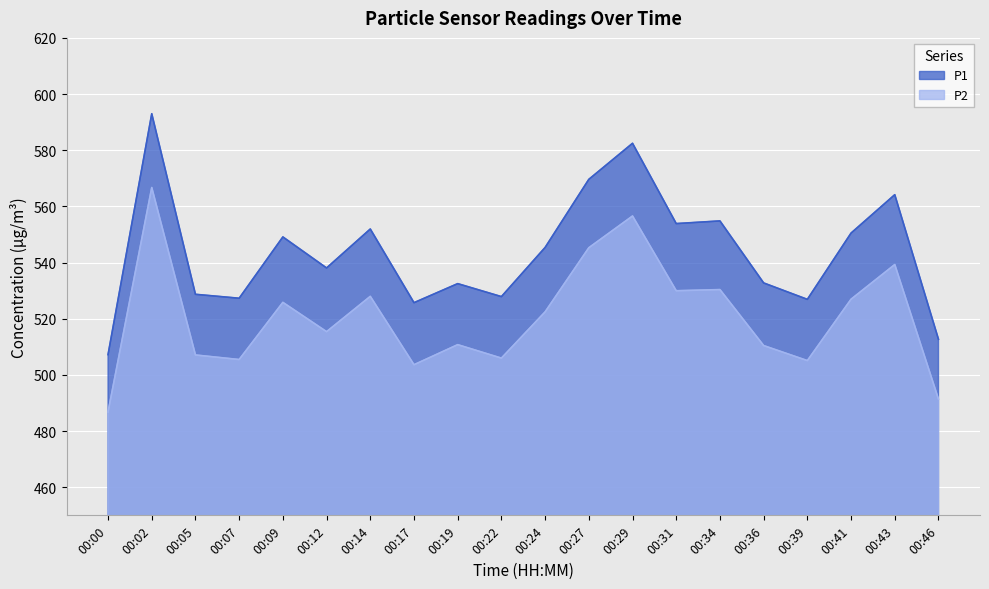

At how many categories does at least one series exceed 568?

3